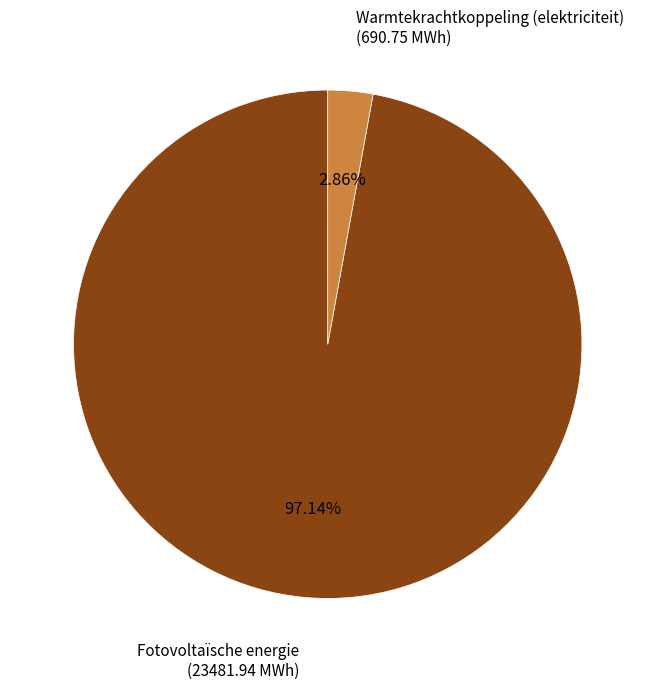

Count the number of slices in the pie.

2